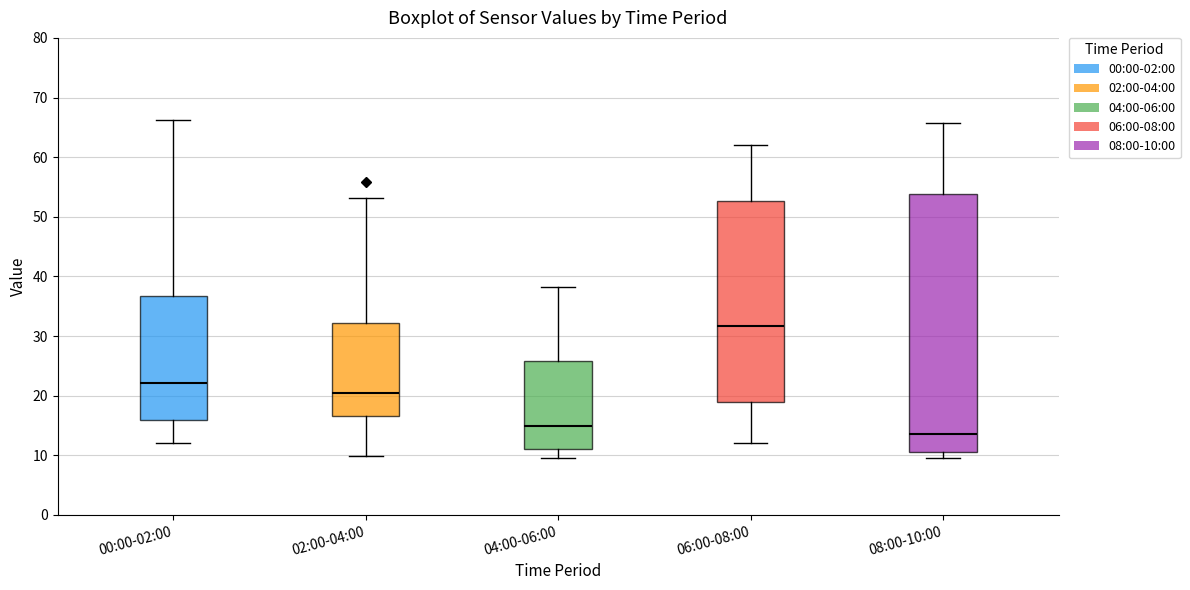

Reading left to right, transcribe this box plot: for each box, give where its median line is, the range the box spans, and where its two whiskers end, as read against the y-axis. The values are not printed on the chart, so give them approximately, as read against the axis.

00:00-02:00: median 22, box 16 to 37, whiskers 12 to 66
02:00-04:00: median 20, box 17 to 32, whiskers 10 to 53
04:00-06:00: median 15, box 11 to 26, whiskers 10 to 38
06:00-08:00: median 32, box 19 to 53, whiskers 12 to 62
08:00-10:00: median 14, box 10 to 54, whiskers 10 (just below the box's lower edge) to 66